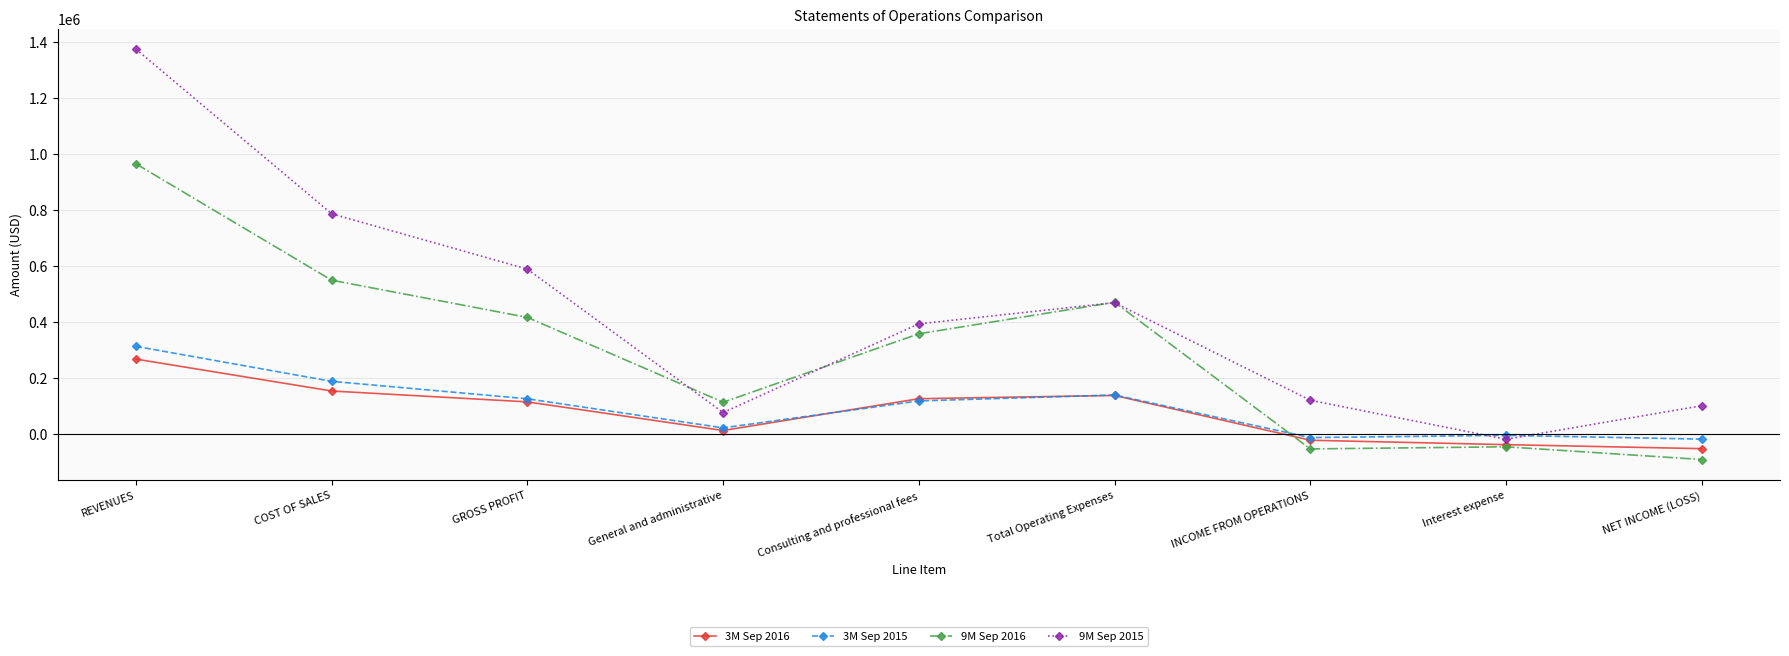

What is the sum of all 9M Sep 2016 values?

2676914